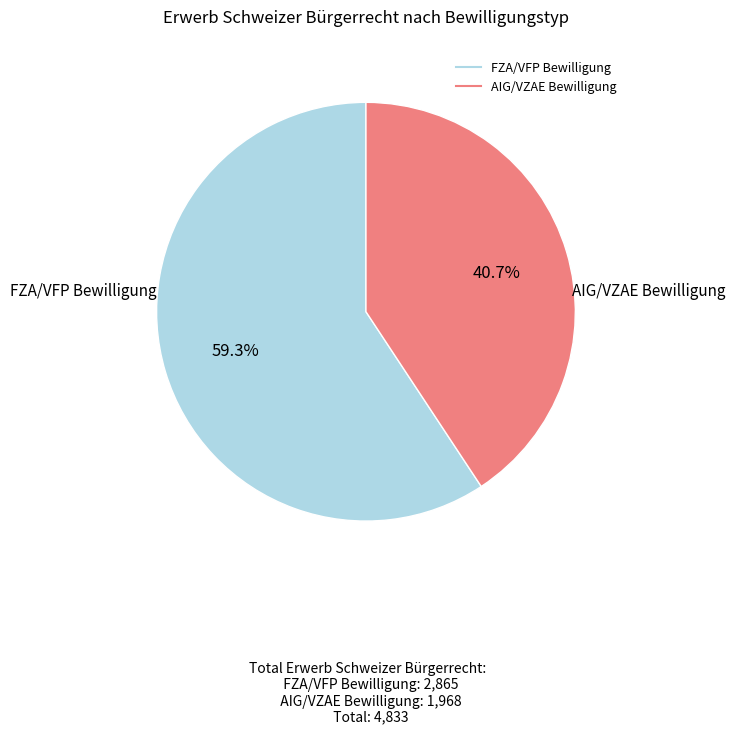

To the nearest percent, what percentage of the pie is FZA/VFP Bewilligung?

59%